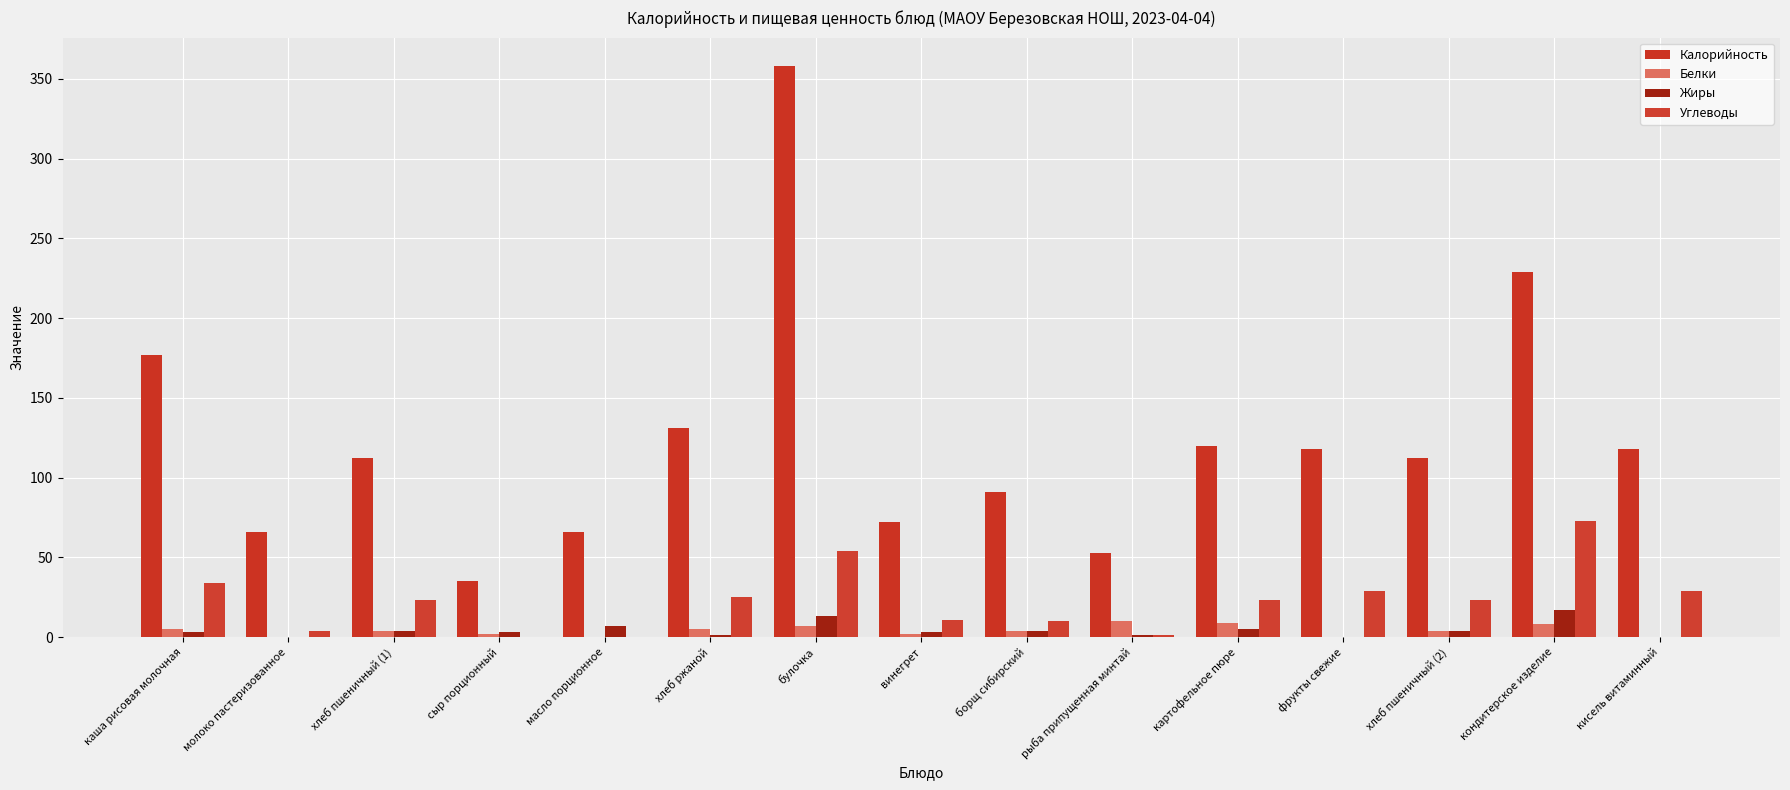

List the series in order of their peak value, lowest first.

Белки, Жиры, Углеводы, Калорийность